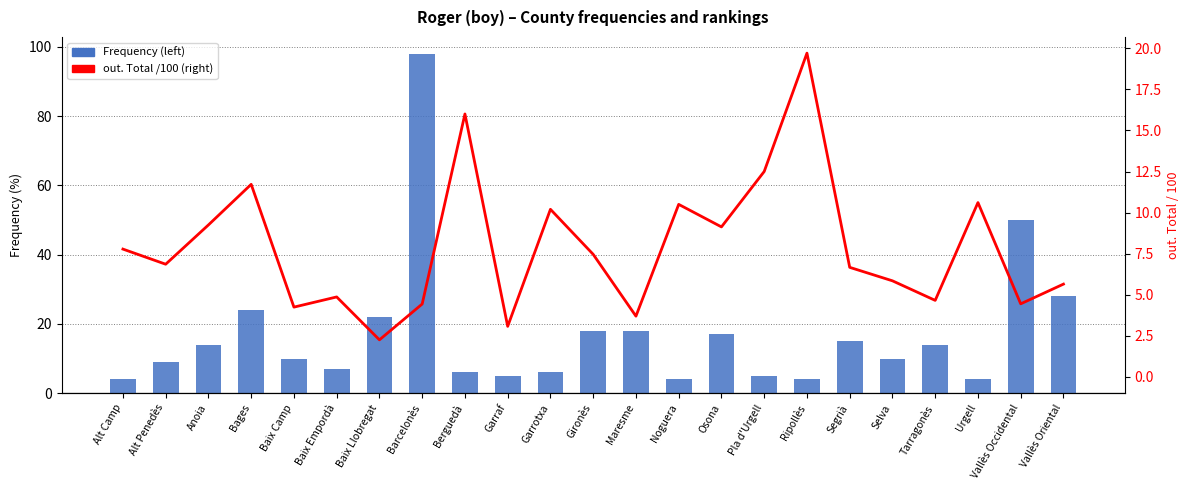

Reading right to left, transcribe all the data shown in this chart.

Frequency (left): 28.0	50.0	4.0	14.0	10.0	15.0	4.0	5.0	17.0	4.0	18.0	18.0	6.0	5.0	6.0	98.0	22.0	7.0	10.0	24.0	14.0	9.0	4.0
out. Total /100 (right): 5.7	4.5	10.6	4.7	5.8	6.7	19.7	12.5	9.1	10.5	3.7	7.5	10.2	3.1	16.0	4.4	2.3	4.9	4.2	11.7	9.2	6.9	7.8